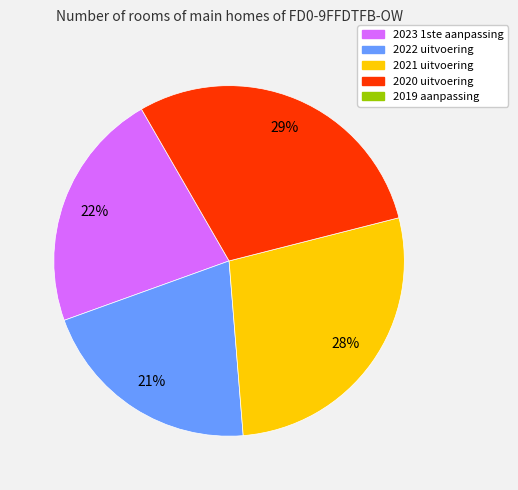

How many segments does this pie chart have?

4